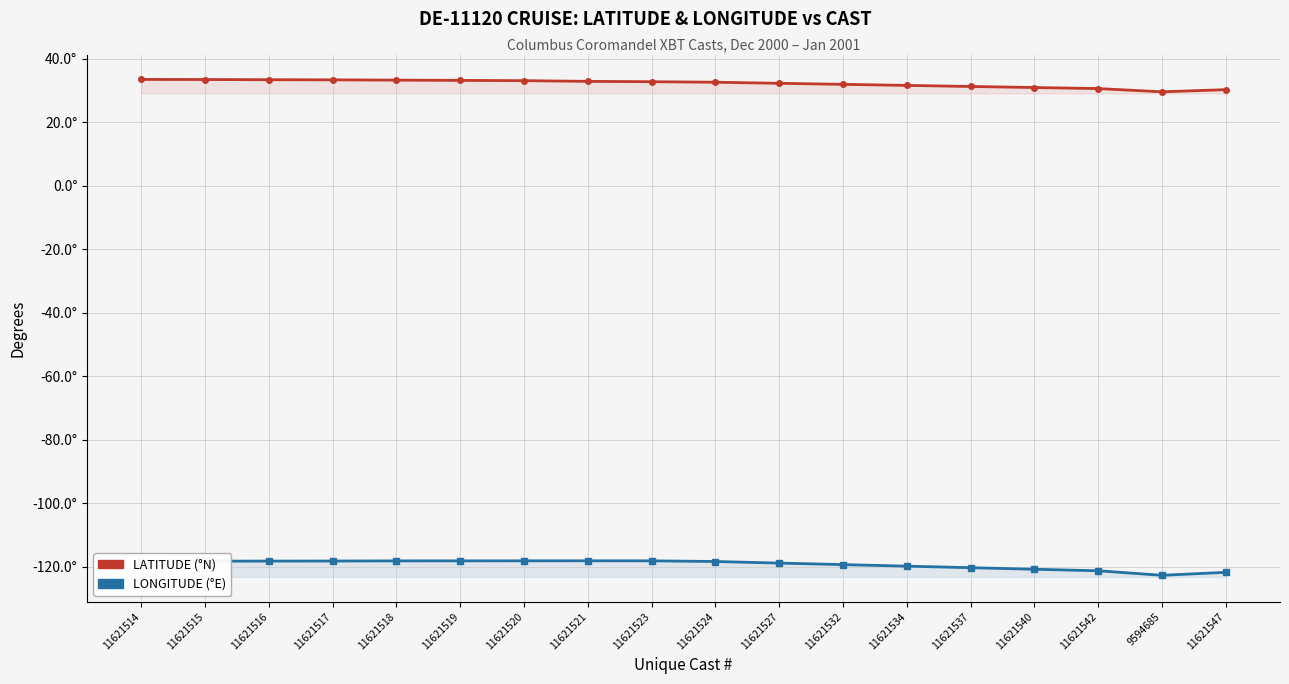

How many lines are shown in the chart?

2